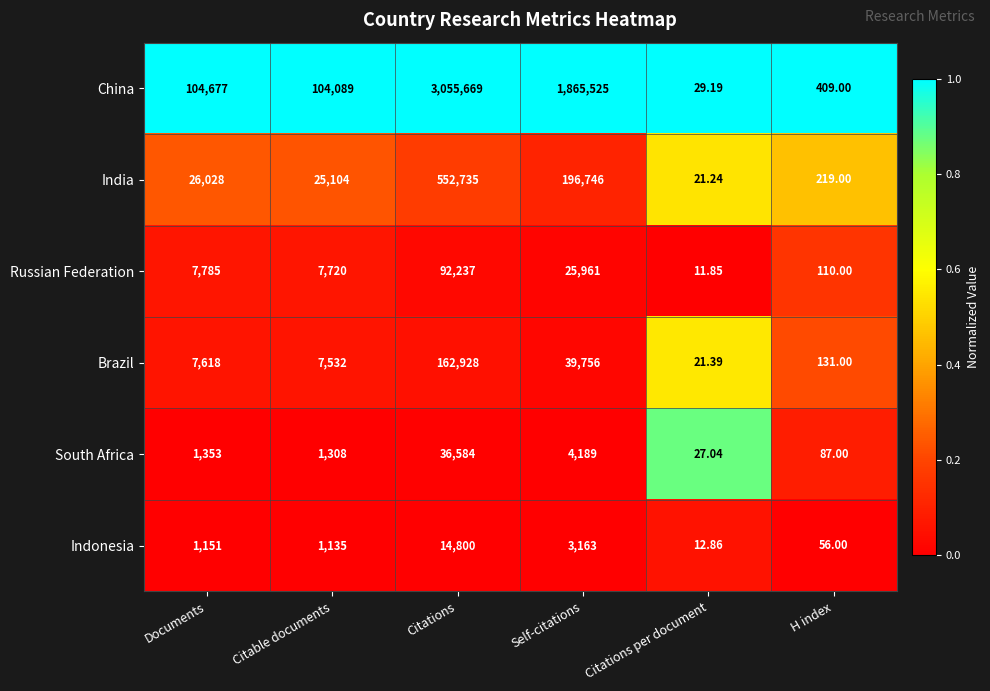

How many categories are shown in the chart?

6